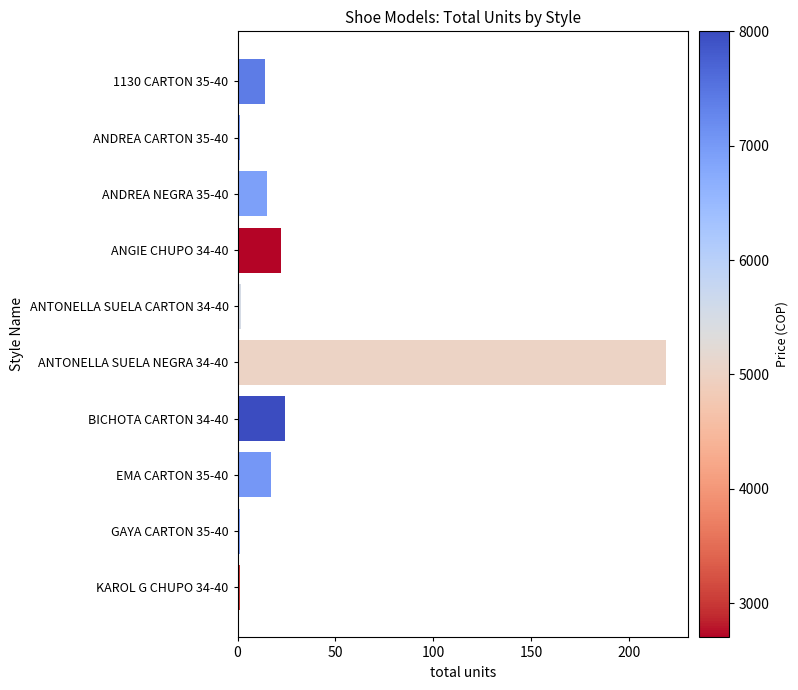

Which has a higher value, ANDREA NEGRA 35-40 or ANGIE CHUPO 34-40?

ANGIE CHUPO 34-40